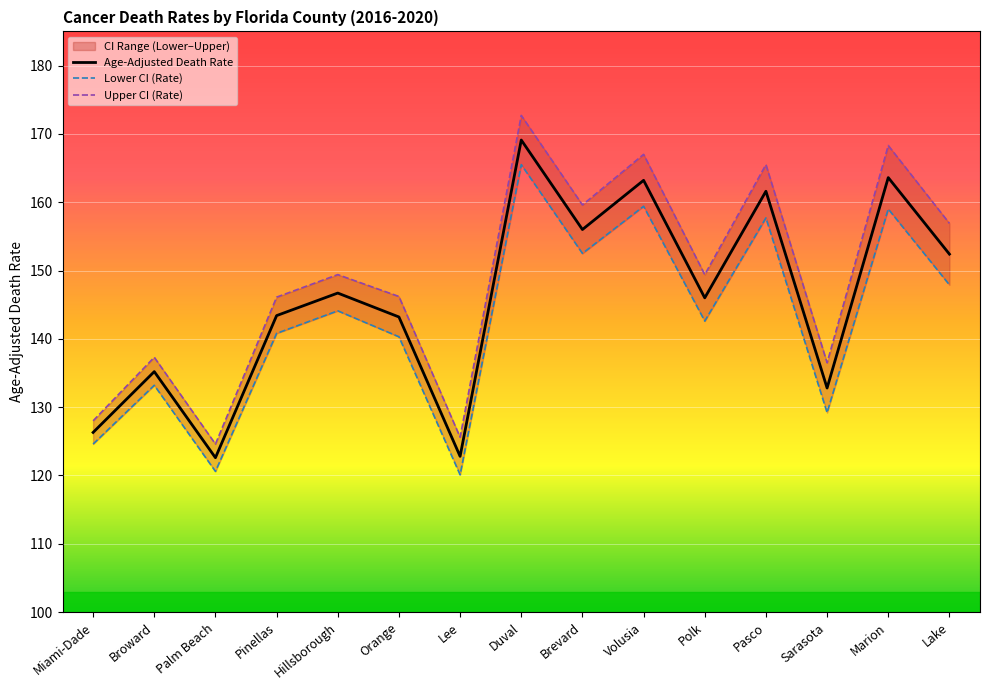

What is the difference between the maximum and second lowest values in the Upper CI (Rate) series?

47.1